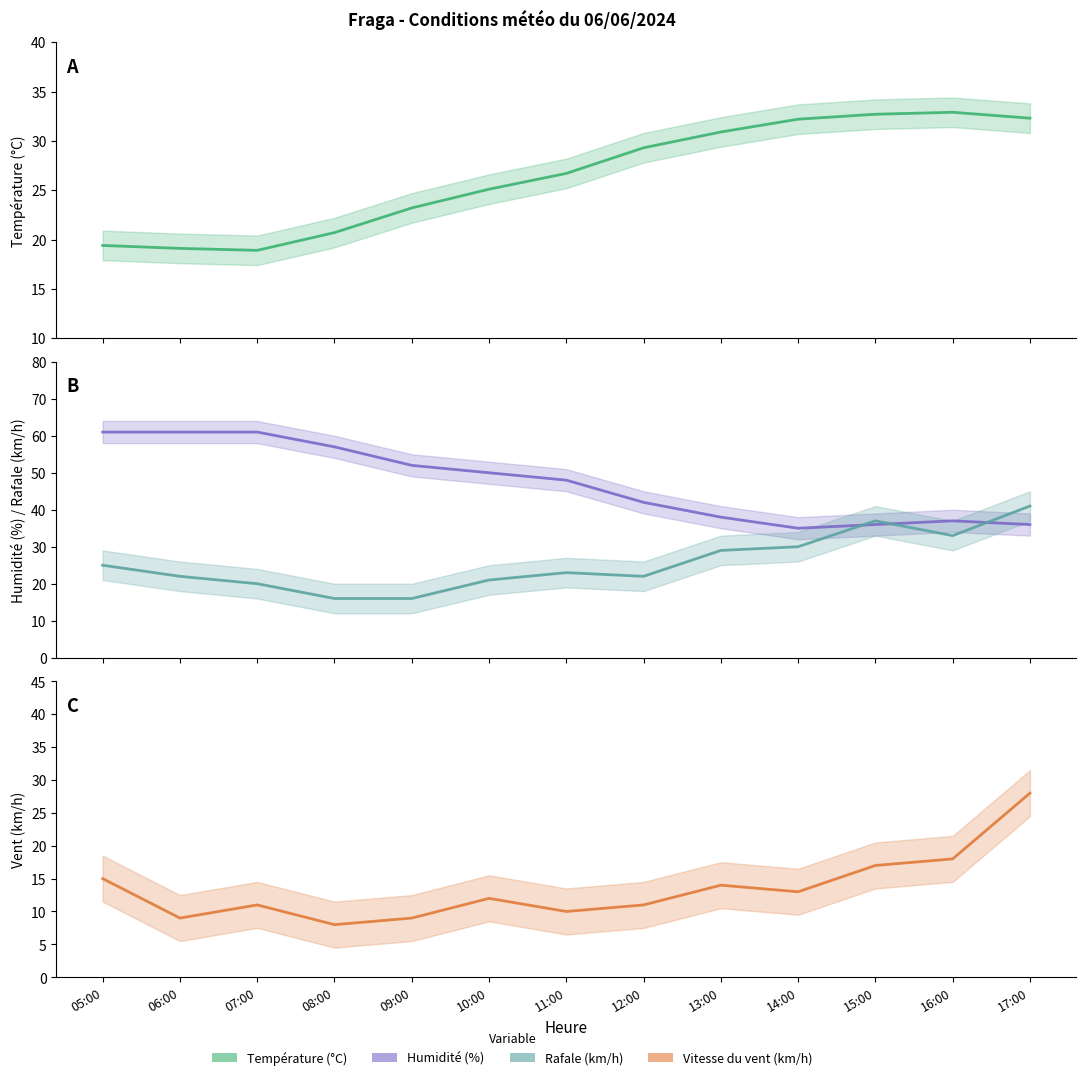

How many lines are shown in the chart?

4